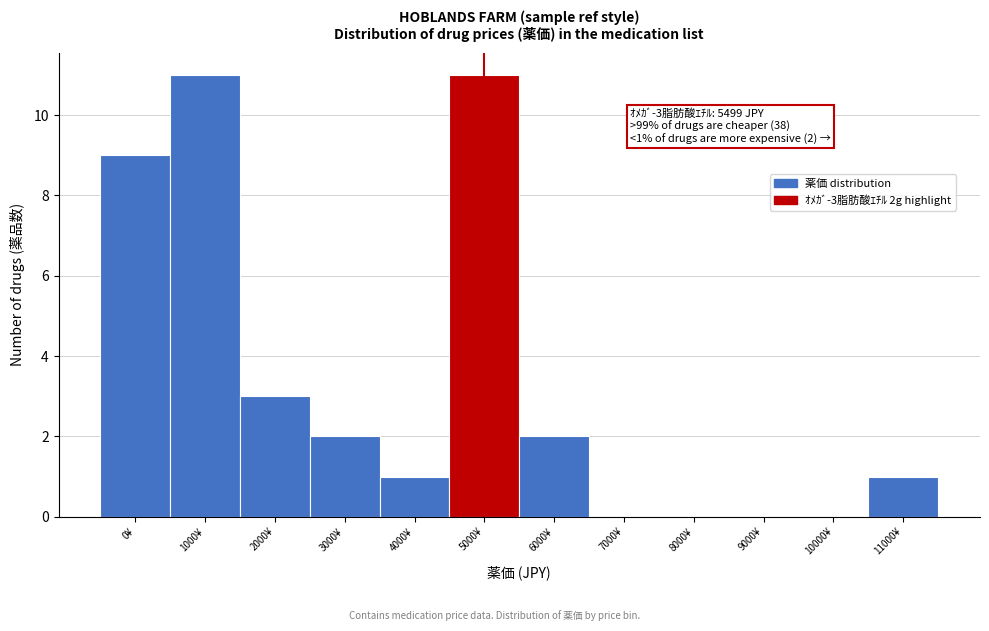

Reading left to right, transcribe all the data shown in this chart.

0¥=9	1000¥=11	2000¥=3	3000¥=2	4000¥=1	5000¥=11	6000¥=2	7000¥=0	8000¥=0	9000¥=0	10000¥=0	11000¥=1